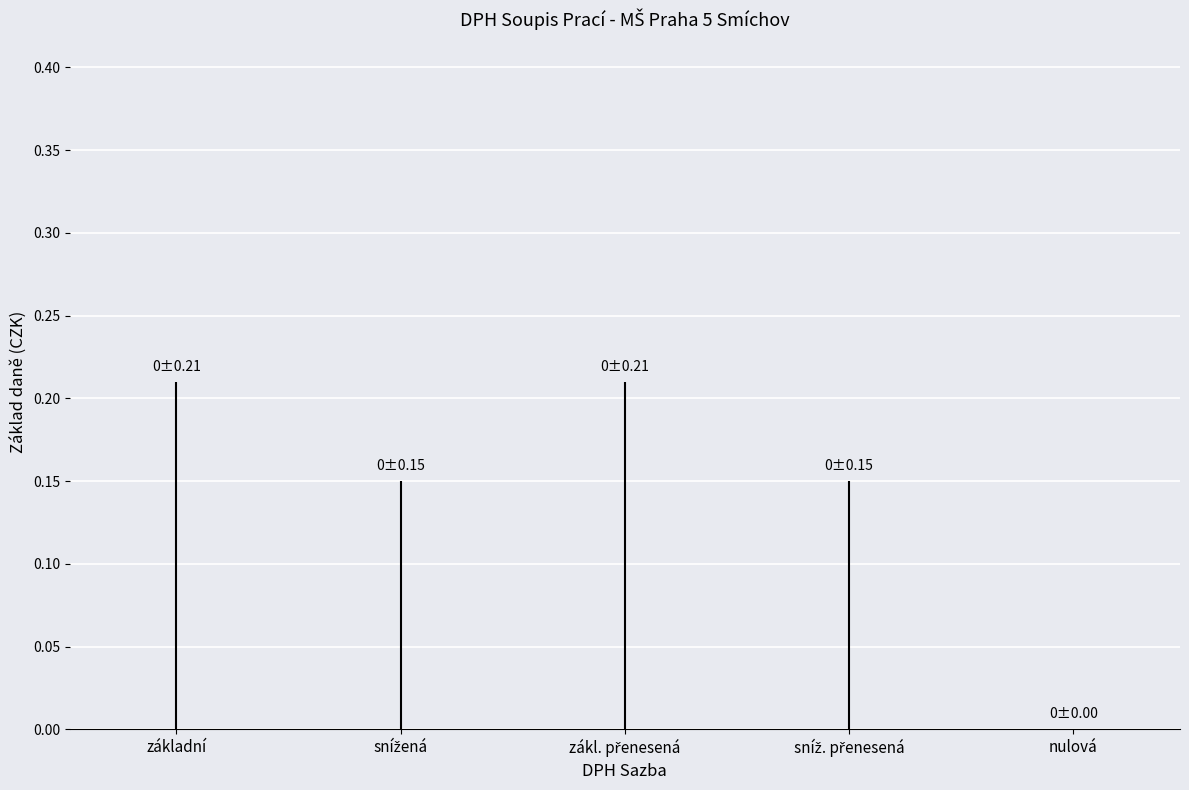

Reading left to right, what are all the values shown in this chart?

základní: Základ daně=0.0	Sazba daně=0.2	Výše daně=0.0
snížená: Základ daně=0.0	Sazba daně=0.1	Výše daně=0.0
zákl. přenesená: Základ daně=0.0	Sazba daně=0.2	Výše daně=0.0
sníž. přenesená: Základ daně=0.0	Sazba daně=0.1	Výše daně=0.0
nulová: Základ daně=0.0	Sazba daně=0.0	Výše daně=0.0